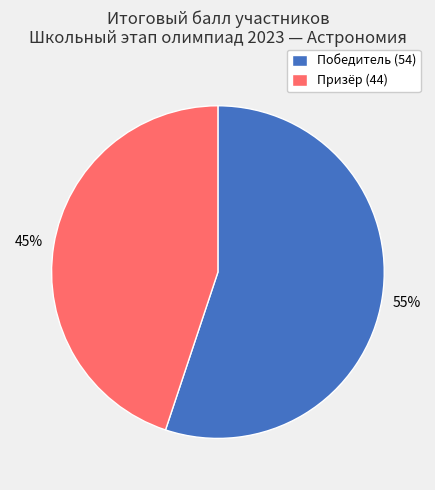

To the nearest percent, what is the difference between the largest and smallest slice percentages?

10%